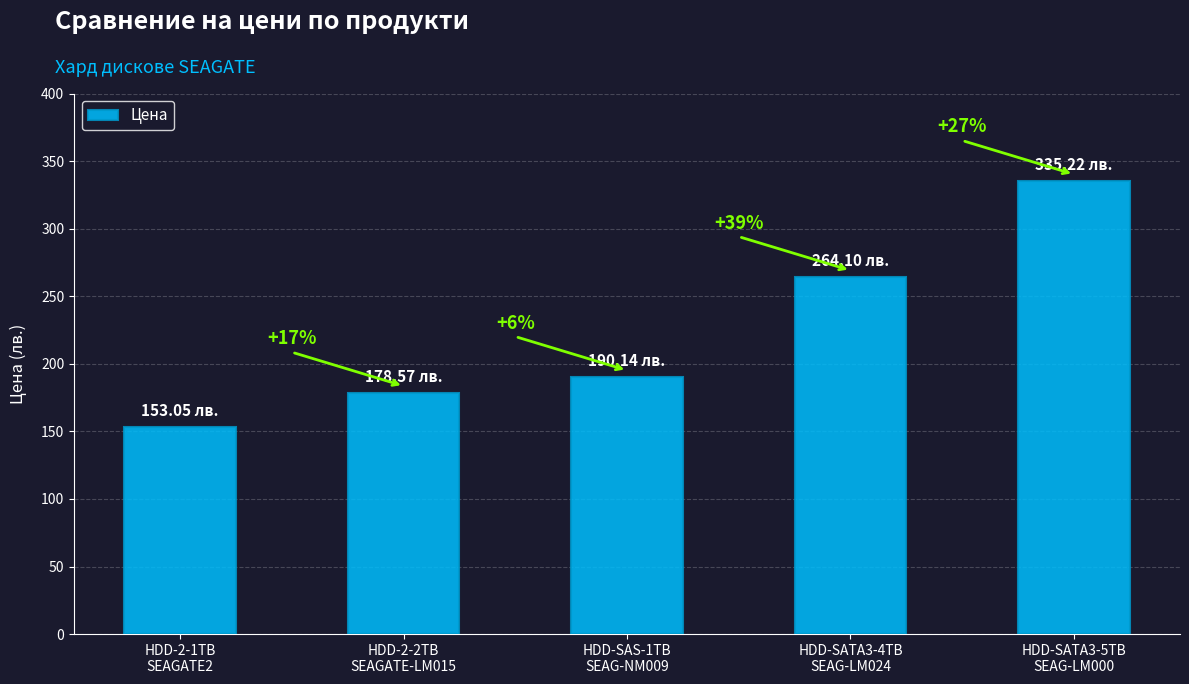

Are the bars horizontal?

No